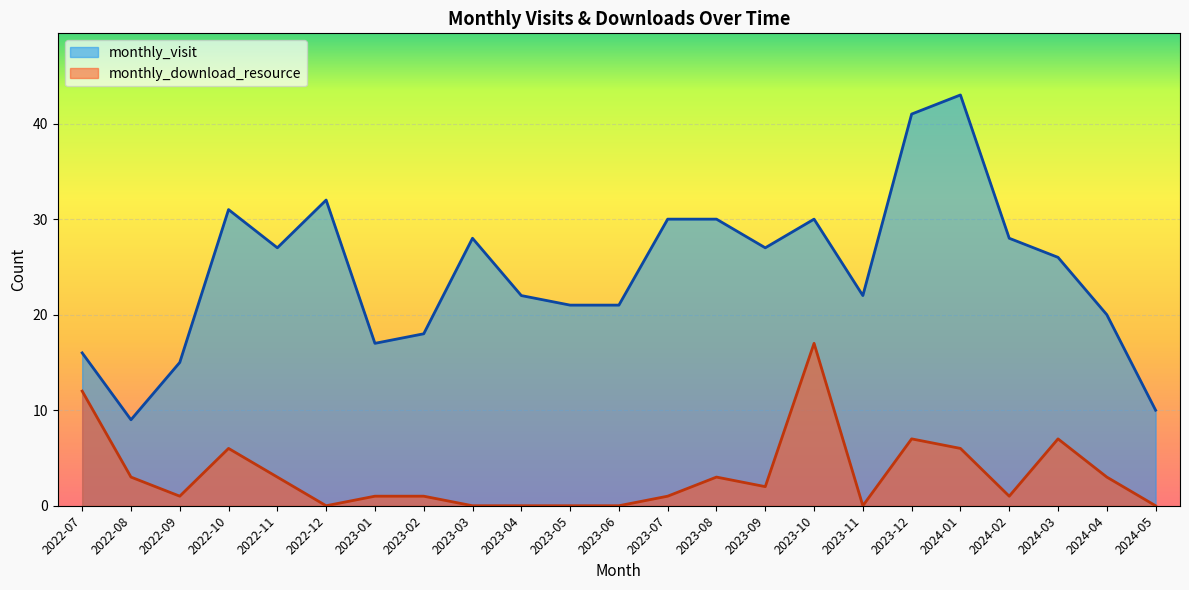

What is the total value across all series at 2022-09?

16